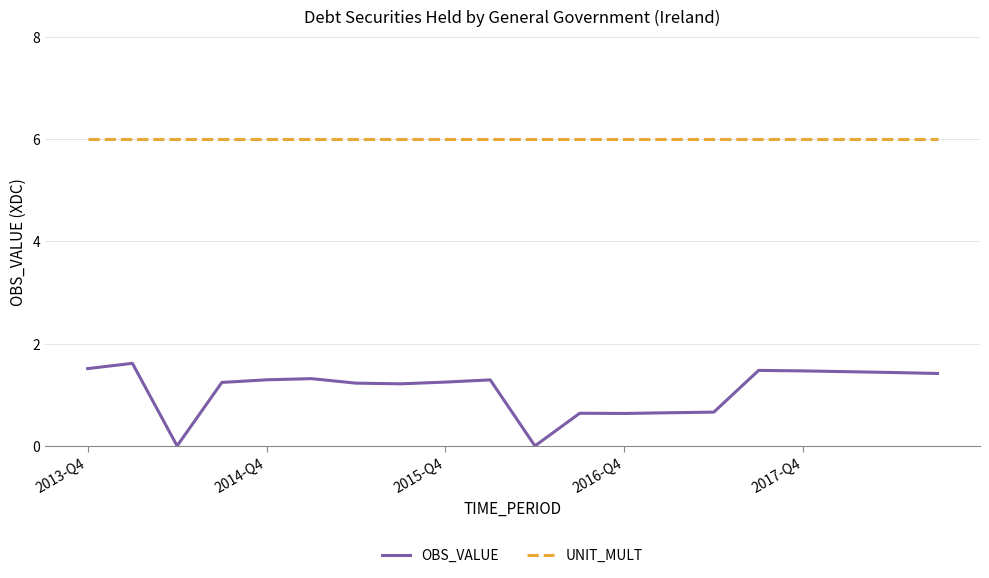

Which series has the largest range (max minus min)?

OBS_VALUE